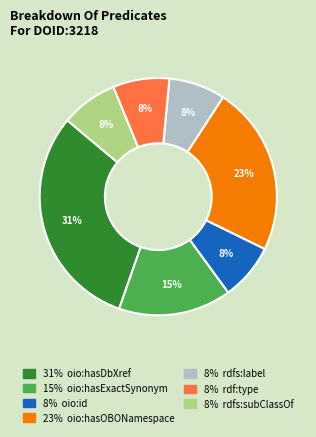

To the nearest percent, what is the difference between the largest and smallest slice percentages?

23%